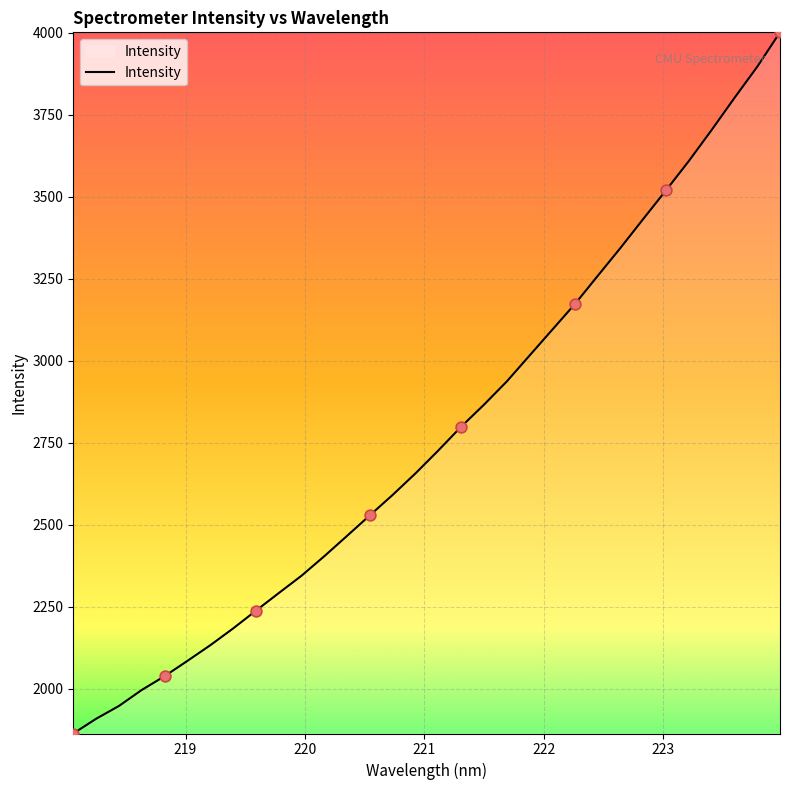

What is the smallest value displayed?

1864.0